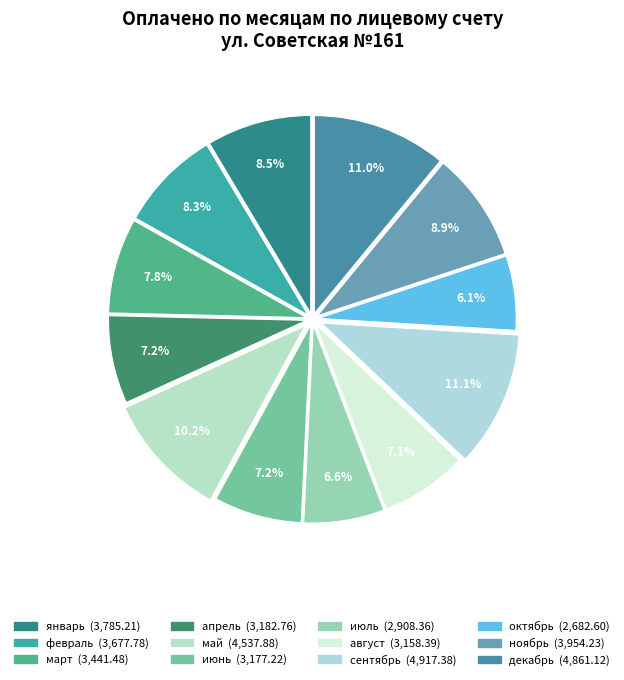

To the nearest percent, what is the difference between the октябрь and август slice percentages?

1%